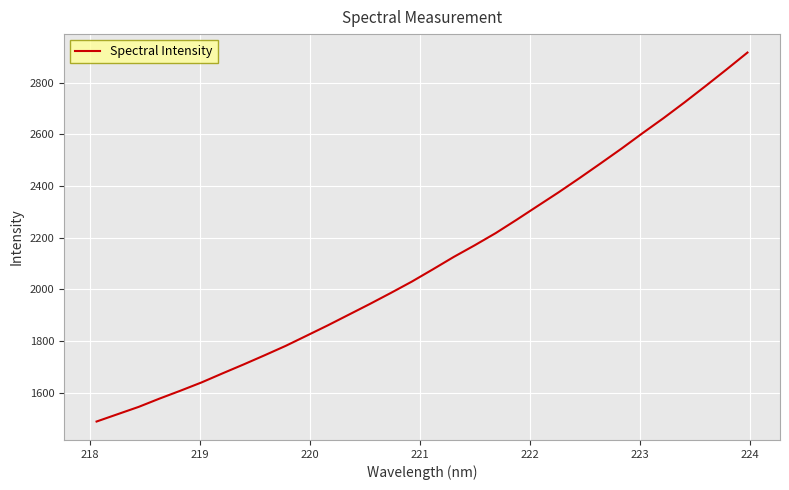

What is the smallest value displayed?

1488.2